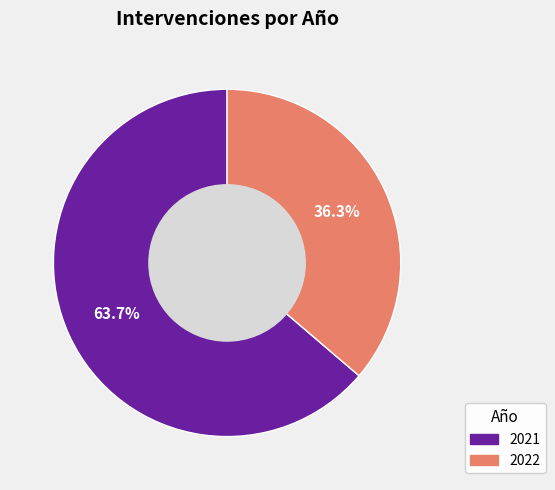

To the nearest percent, what is the combined percentage of 2021 and 2022?

100%